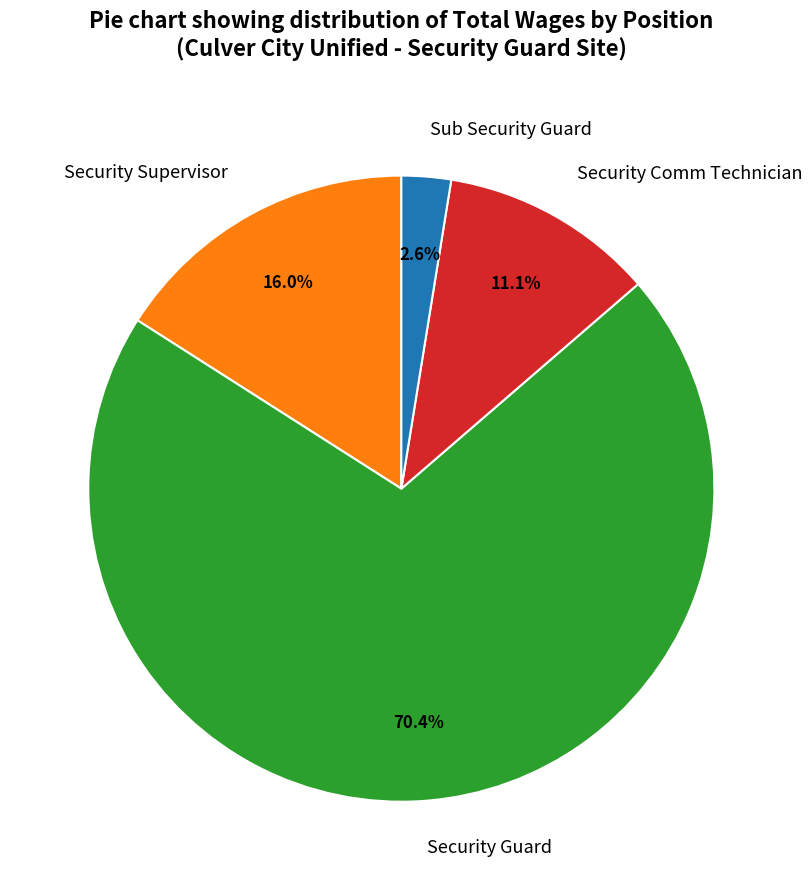

Which has a higher value, Sub Security Guard or Security Comm Technician?

Security Comm Technician